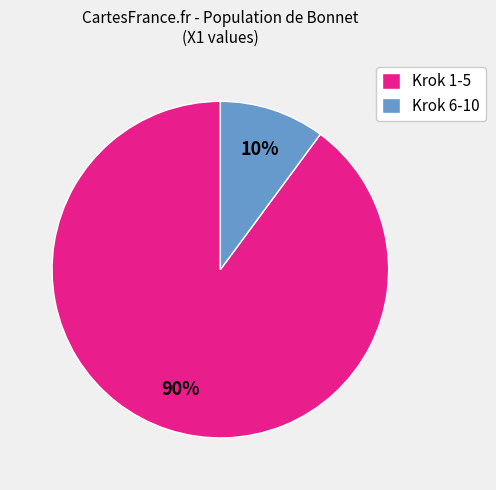

Which slice is the largest?

Krok 1-5